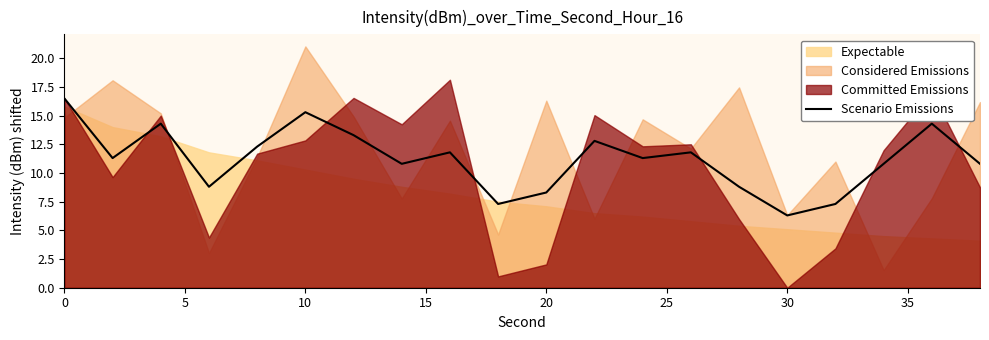

What is the lowest value of the Scenario Emissions series?

6.3